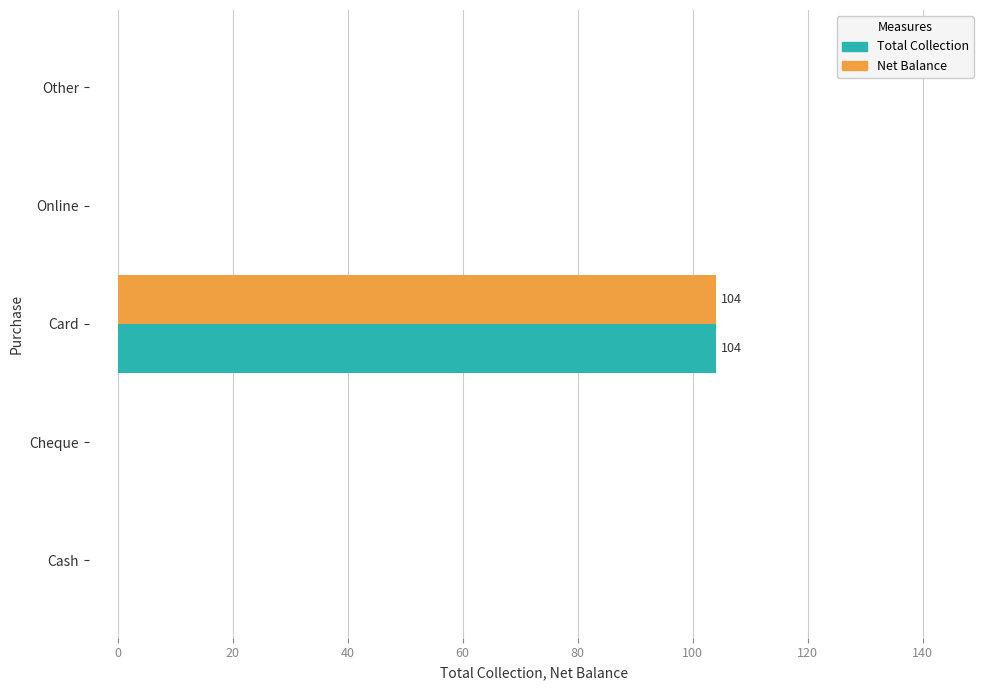

What is the maximum value shown in the chart?

104